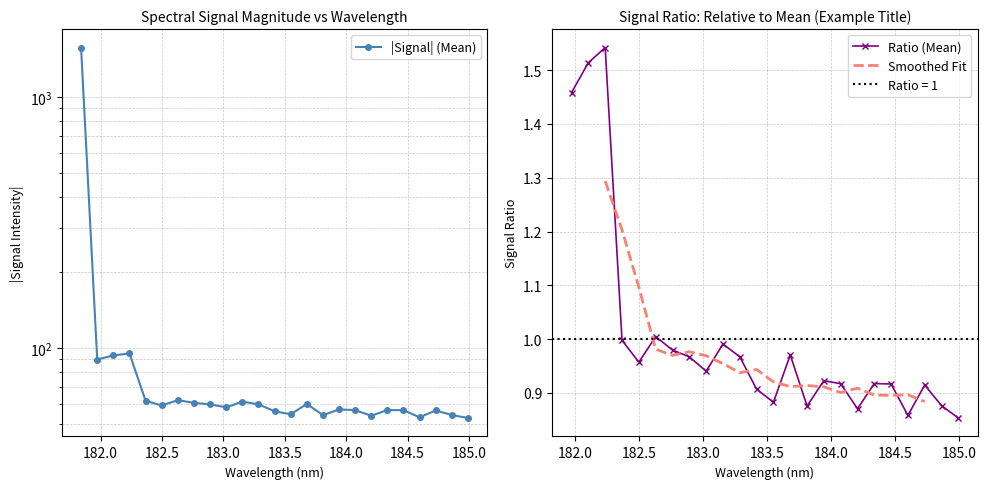

What is the label of the 2nd point from the left?

181.9732053322